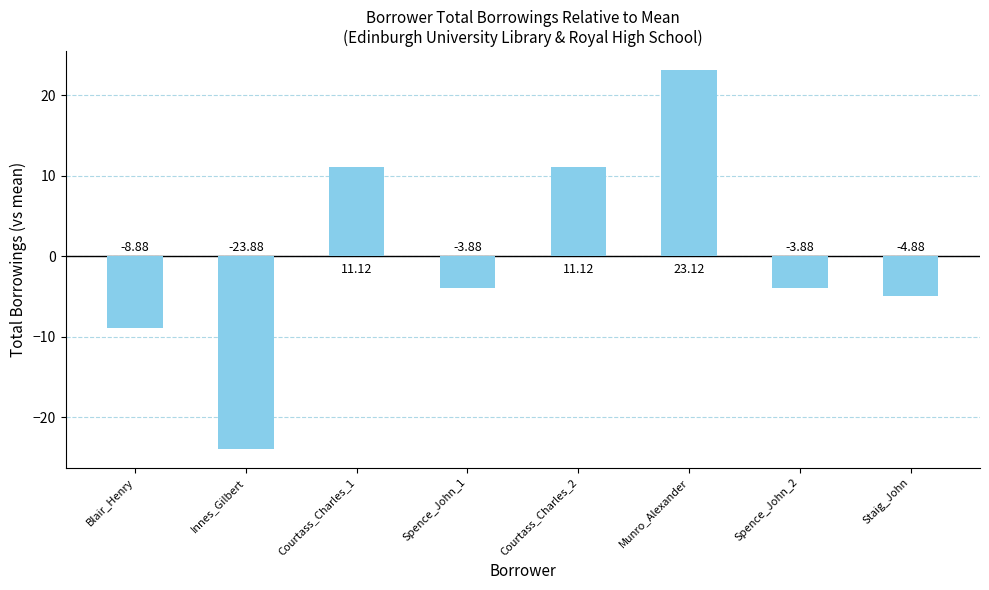

Which label corresponds to the smallest value in the chart?

Innes_Gilbert